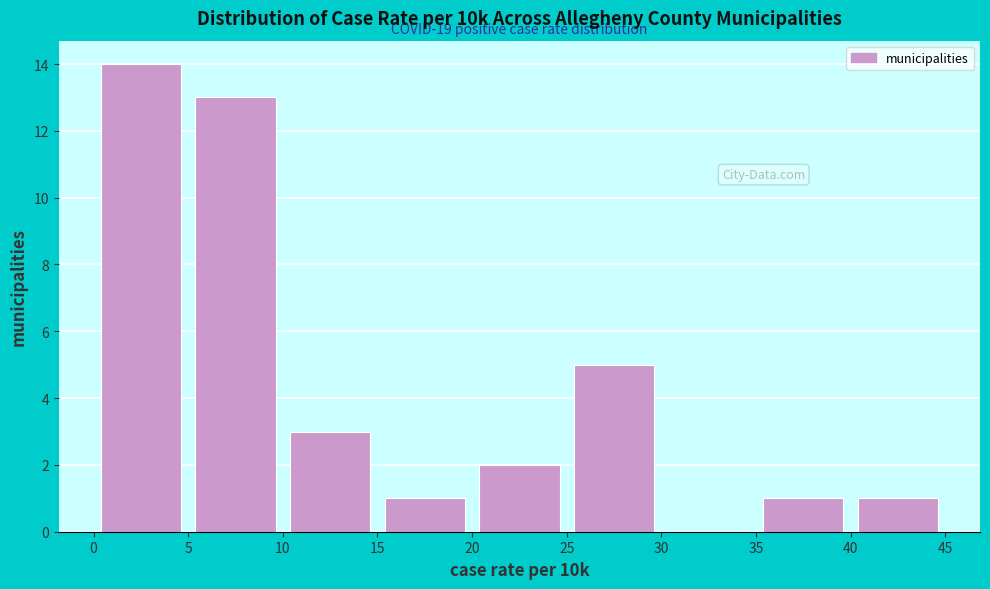

Over which range of the x-axis is the bar tallest?

0 to 5